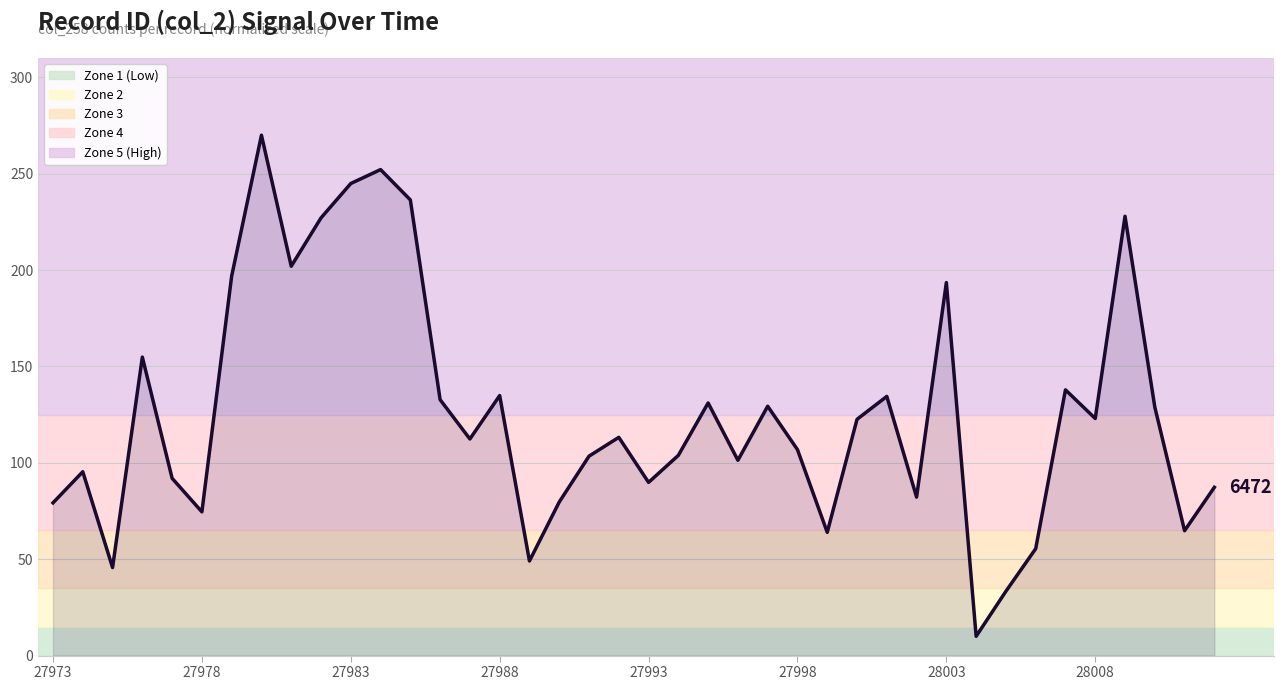

Does the chart display data point markers on the line(s)?

No